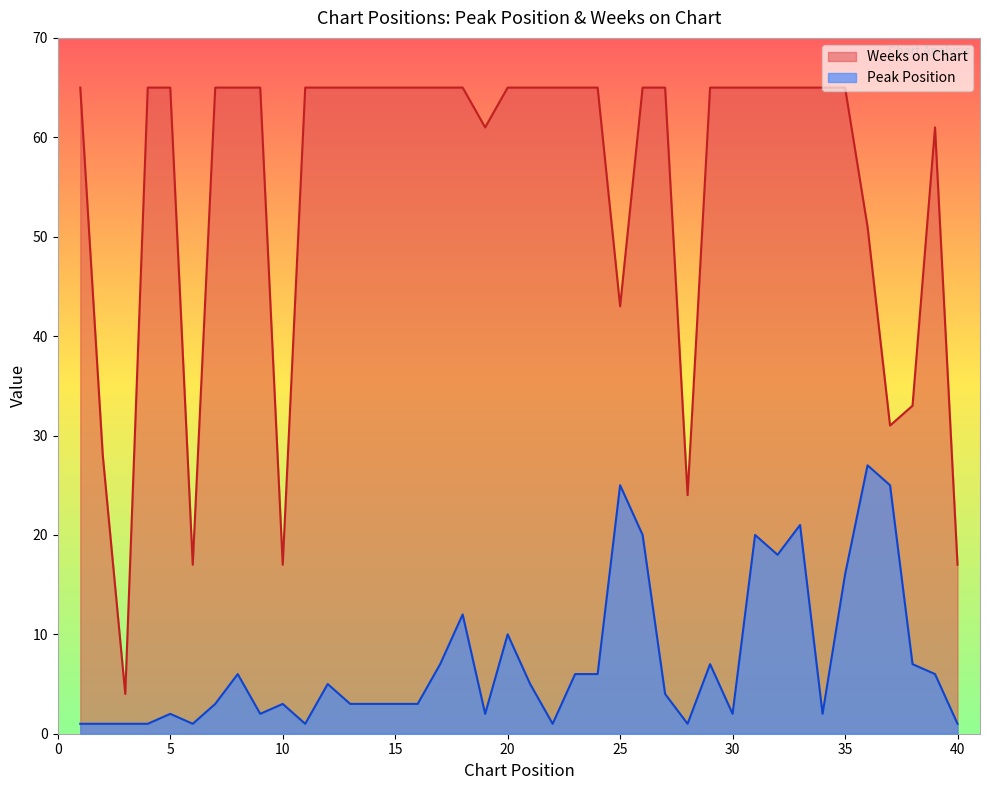

Reading left to right, transcribe all the data shown in this chart.

Peak Position: 1=1	2=1	3=1	4=1	5=2	6=1	7=3	8=6	9=2	10=3	11=1	12=5	13=3	14=3	15=3	16=3	17=7	18=12	19=2	20=10	21=5	22=1	23=6	24=6	25=25	26=20	27=4	28=1	29=7	30=2	31=20	32=18	33=21	34=2	35=16	36=27	37=25	38=7	39=6	40=1
Weeks on Chart: 1=65	2=28	3=4	4=65	5=65	6=17	7=65	8=65	9=65	10=17	11=65	12=65	13=65	14=65	15=65	16=65	17=65	18=65	19=61	20=65	21=65	22=65	23=65	24=65	25=43	26=65	27=65	28=24	29=65	30=65	31=65	32=65	33=65	34=65	35=65	36=51	37=31	38=33	39=61	40=17